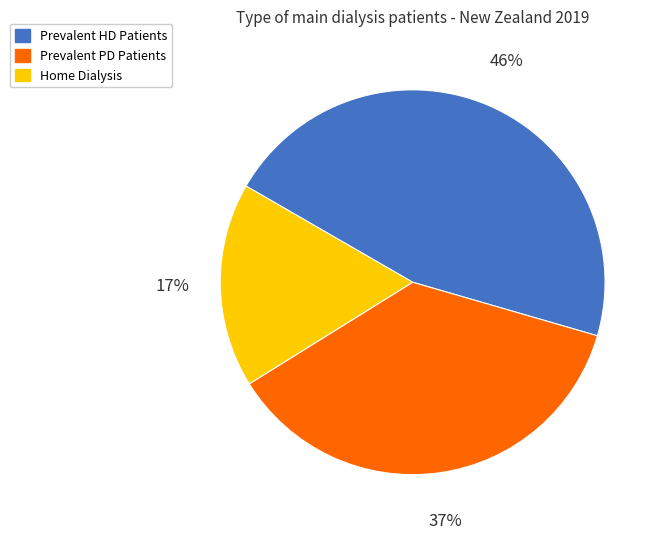

To the nearest percent, what percentage of the pie is Home Dialysis?

17%